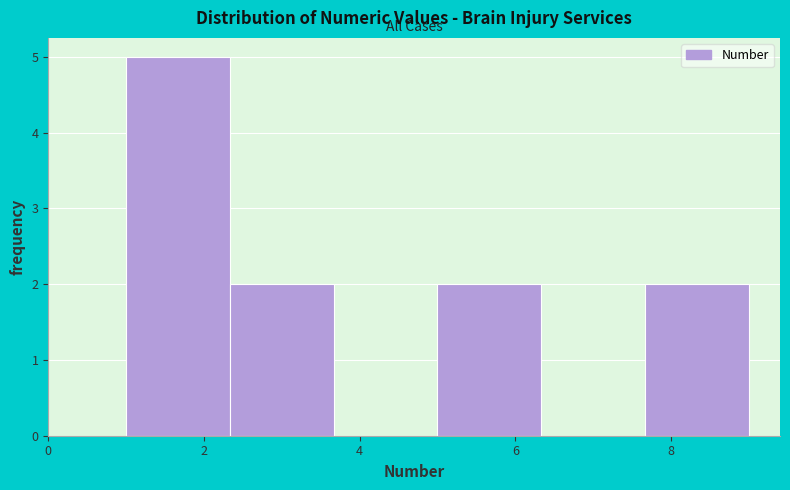

Which range on the x-axis has the tallest bar?

1.0 to 2.4